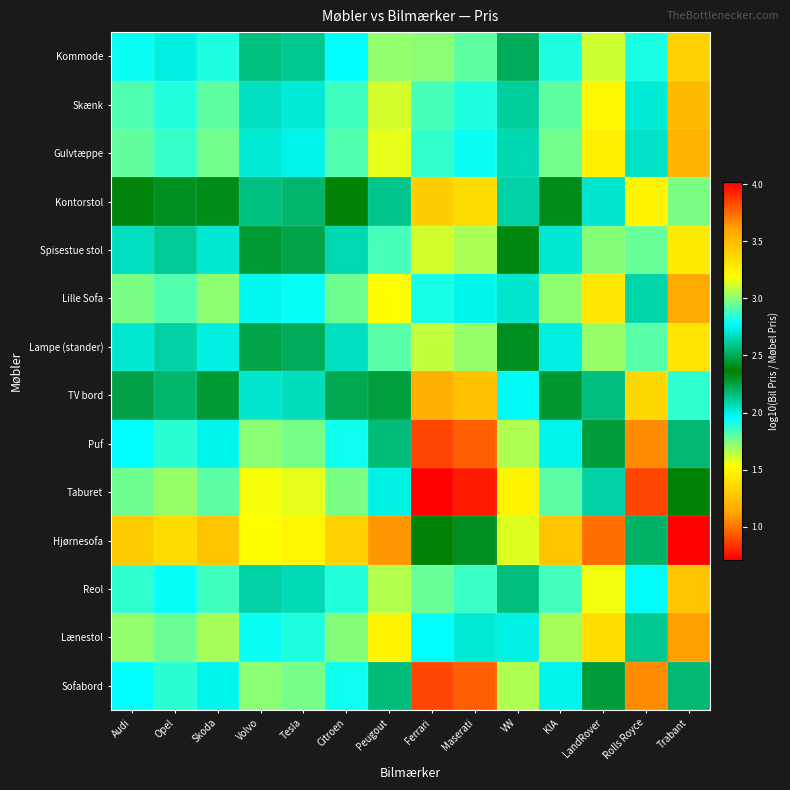

Count the number of data series in this chart.

14